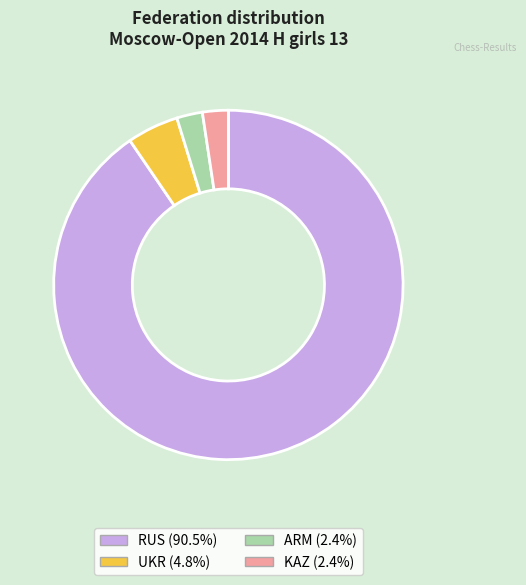

How many segments does this pie chart have?

4